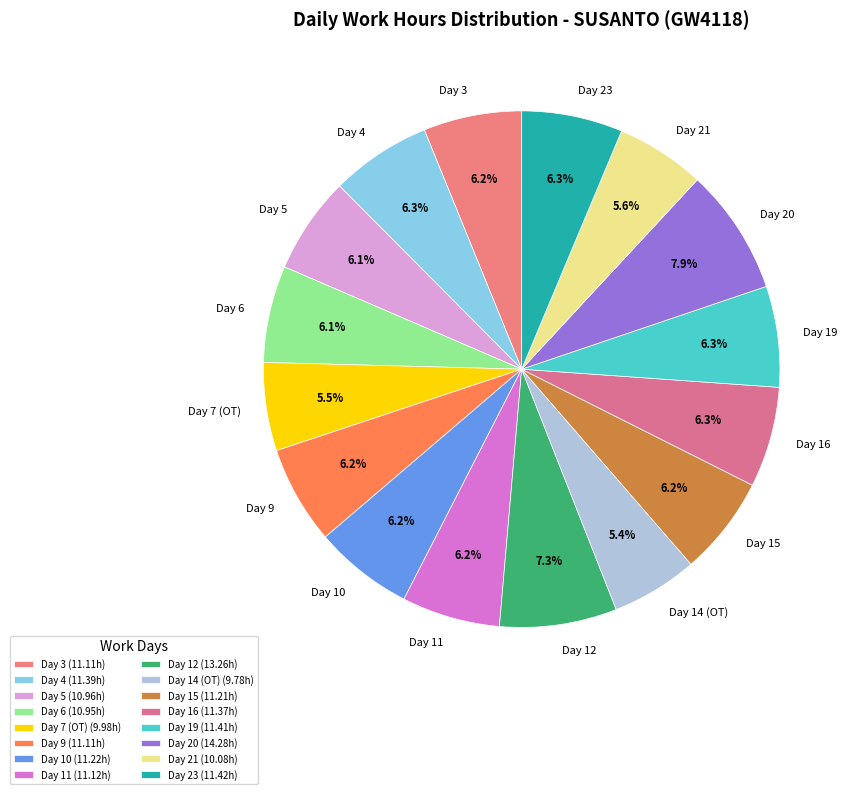

What is the ratio of the value at Day 9 to the value at Day 15?

1.0